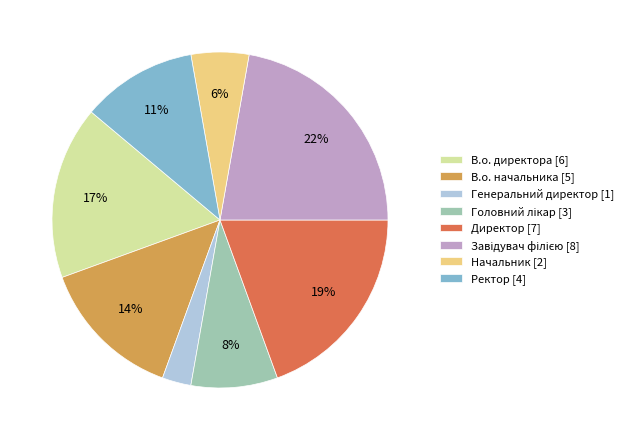

Do Ректор [4] and В.о. директора [6] together represent more than half of the pie?

No